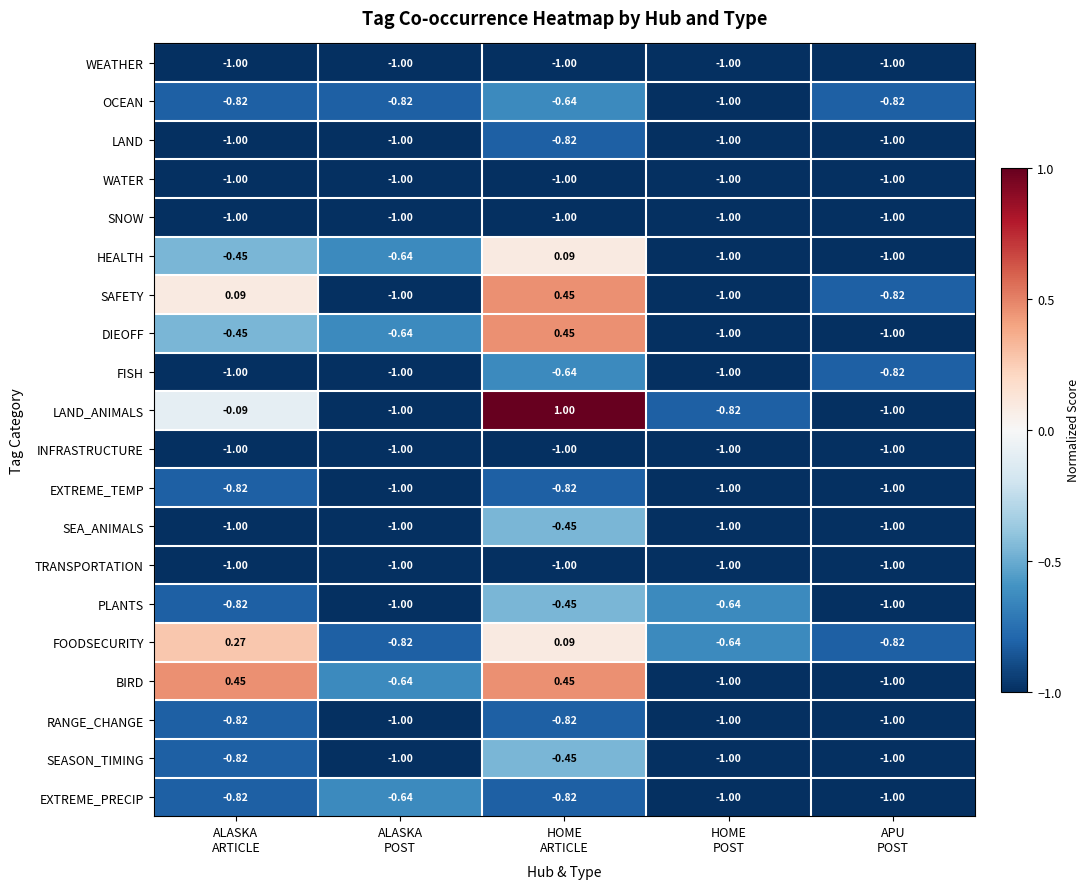

Which series has the widest spread of values?

LAND_ANIMALS